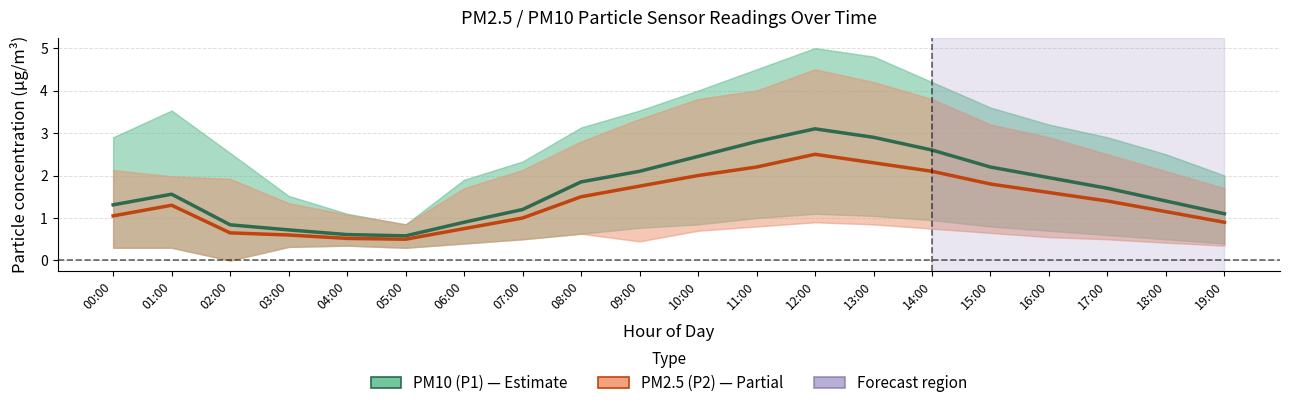

The value of PM10 (P1) at 13:00 is 2.9. True or false?

True